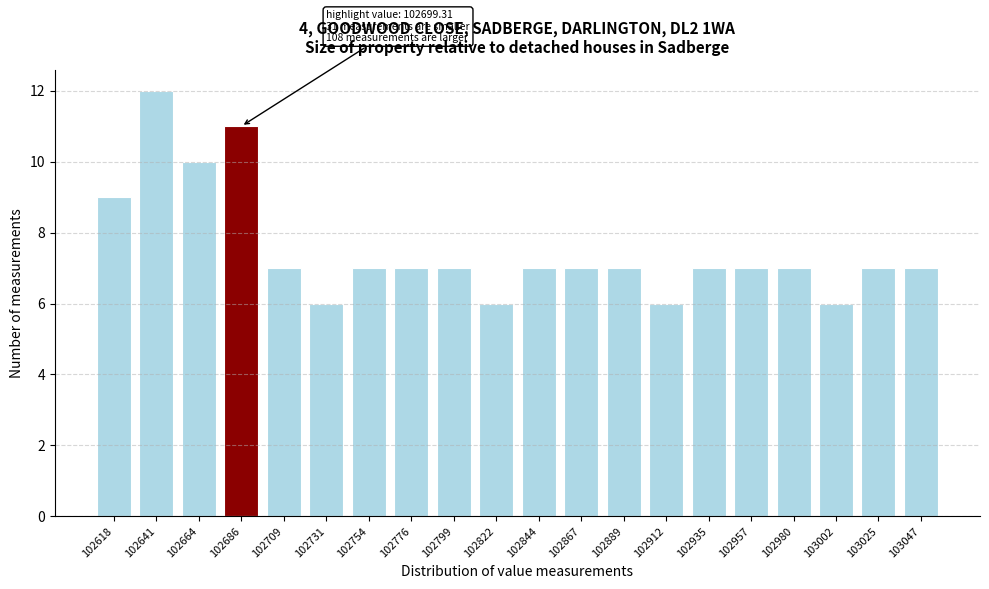

Reading left to right, transcribe all the data shown in this chart.

102618=9	102641=12	102664=10	102686=11	102709=7	102731=6	102754=7	102776=7	102799=7	102822=6	102844=7	102867=7	102889=7	102912=6	102935=7	102957=7	102980=7	103002=6	103025=7	103047=7